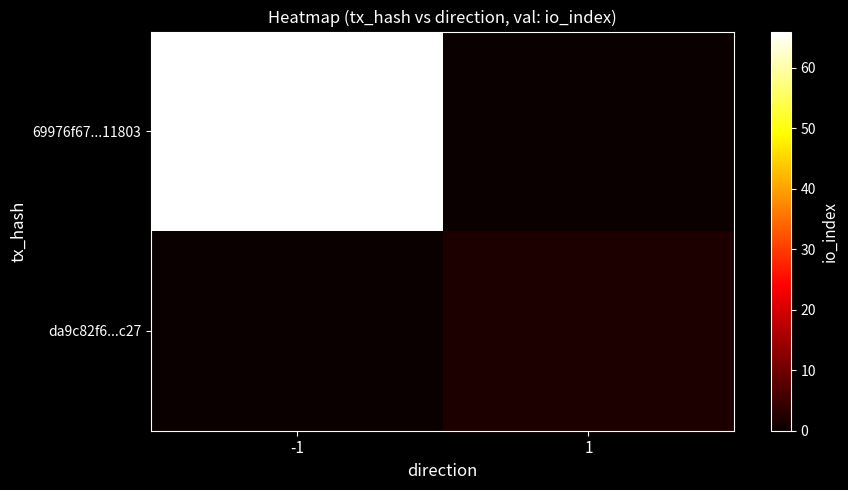

What is the spread (max minus min) of values at -1?

66